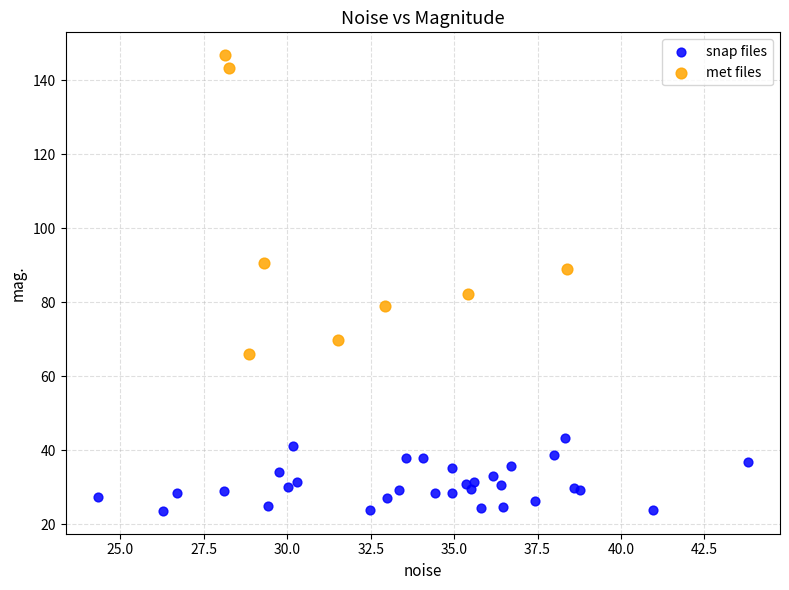

Which series has the largest Y range (max minus min)?

met files